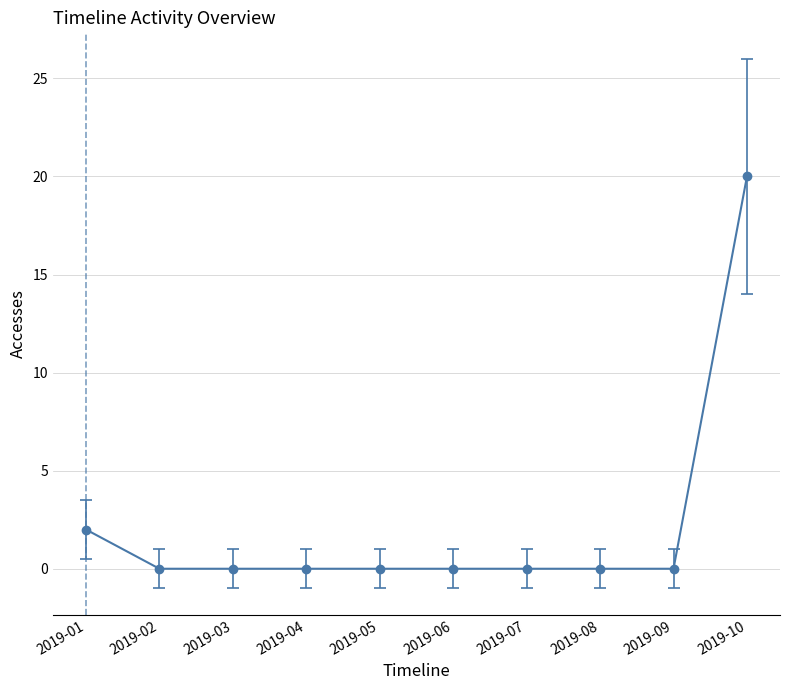

At which label is the value closest to 10?

2019-01